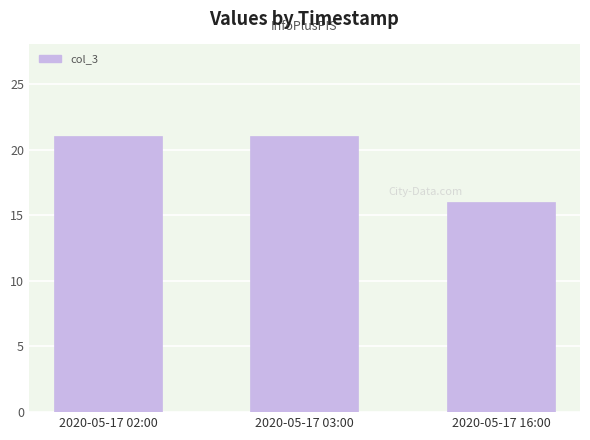

The value at 2020-05-17 16:00 is 16. True or false?

True